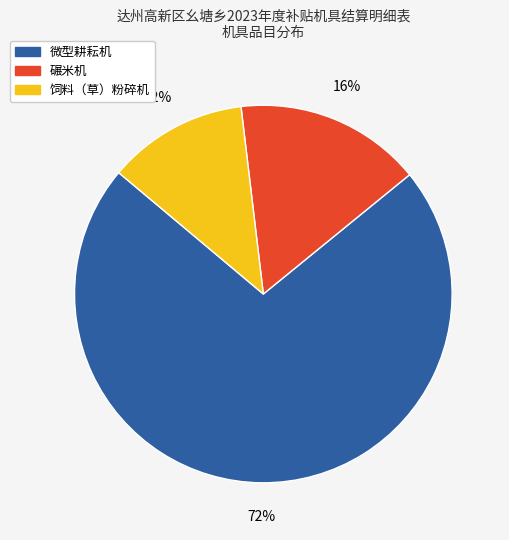

How many segments does this pie chart have?

3